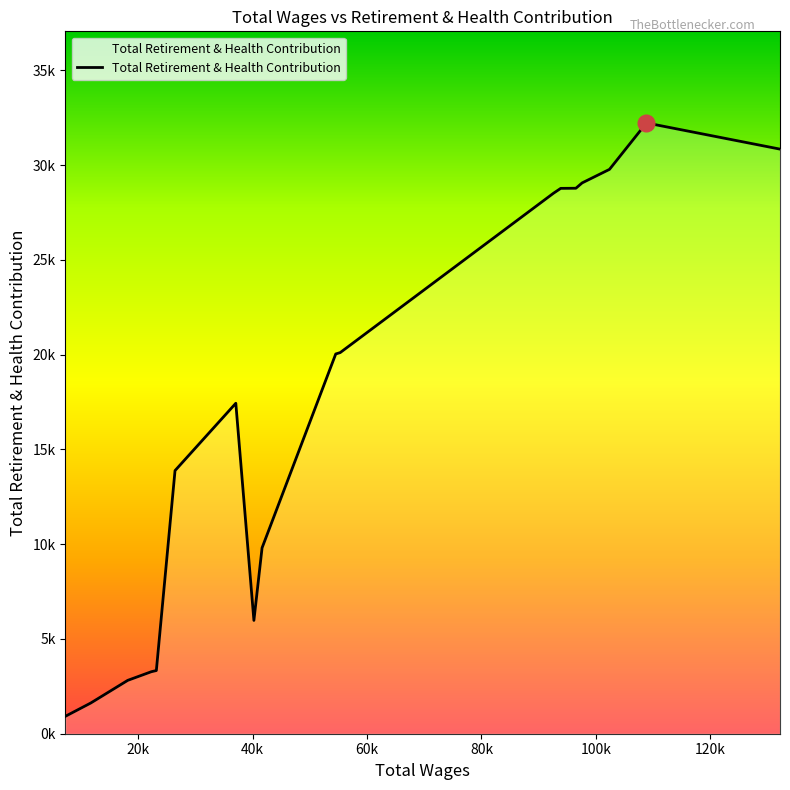

Is this an area chart (filled region under the line)?

Yes